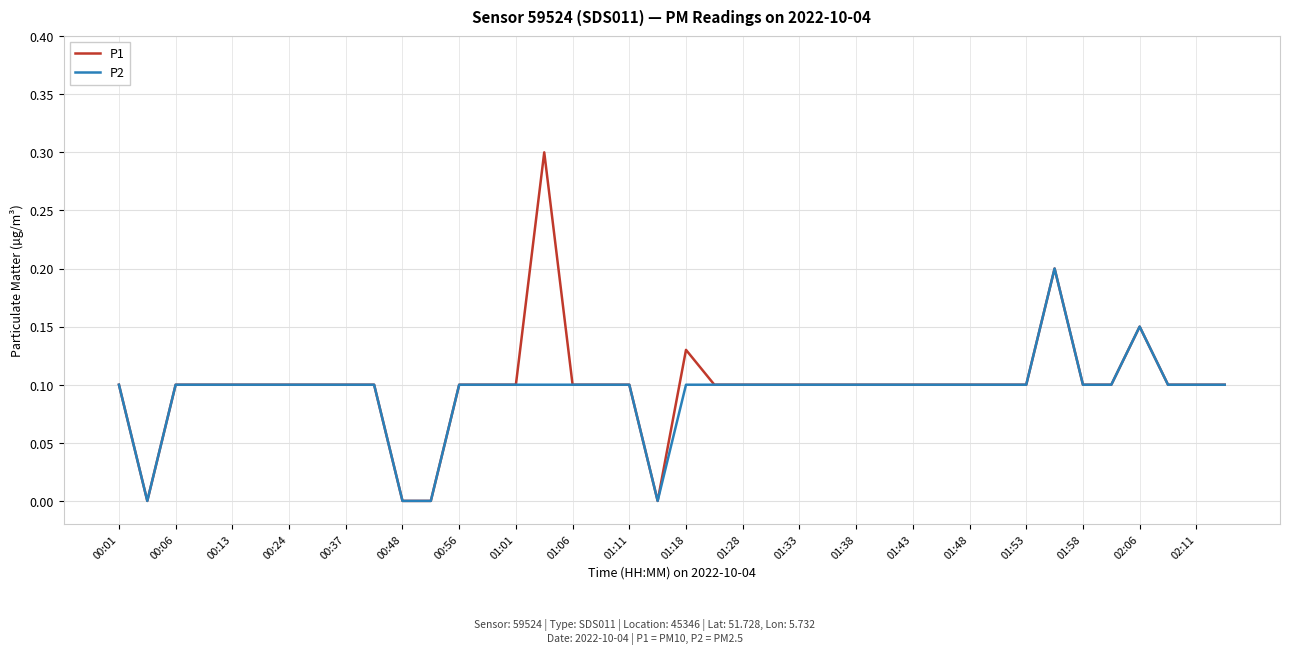

List the series in order of their peak value, highest first.

P1, P2